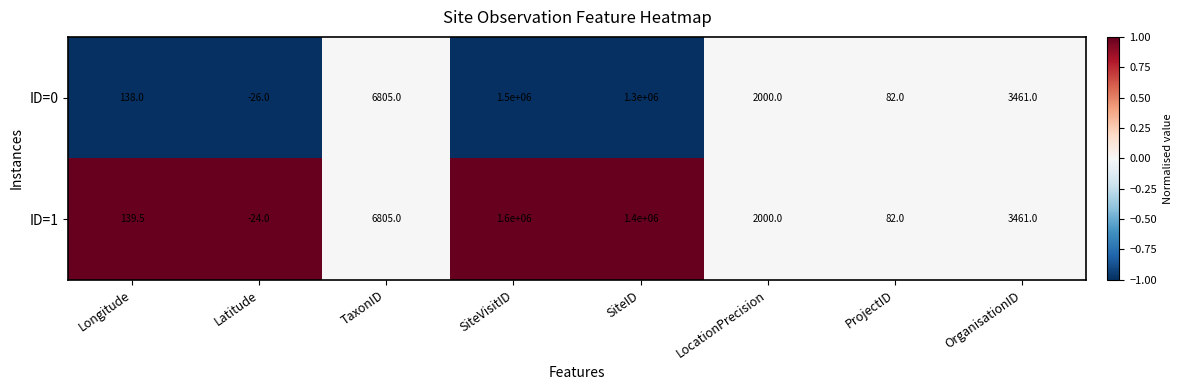

Reading right to left, what are all the values shown in this chart?

ID=0: 3461.0	82.0	2000.0	1300000.0	1500000.0	6805.0	-26.0	138.0
ID=1: 3461.0	82.0	2000.0	1400000.0	1600000.0	6805.0	-24.0	139.5